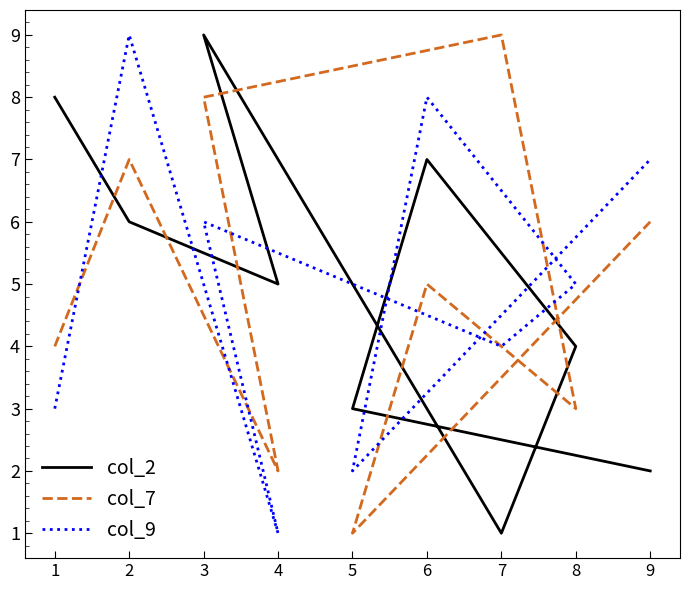

Is it true that col_7 equals 2 at 8?

False